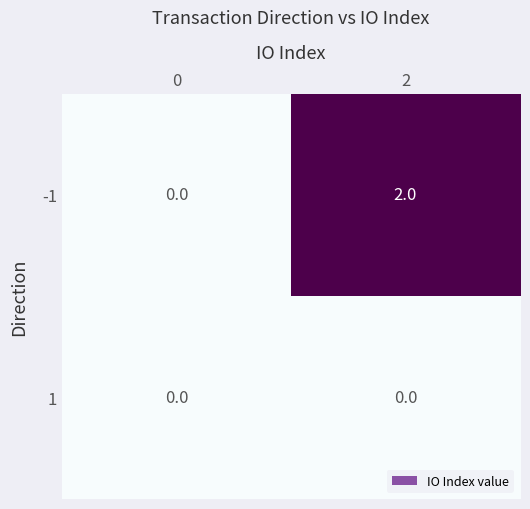

Reading right to left, extract all data points from this chart.

-1: 2	0
1: 0	0